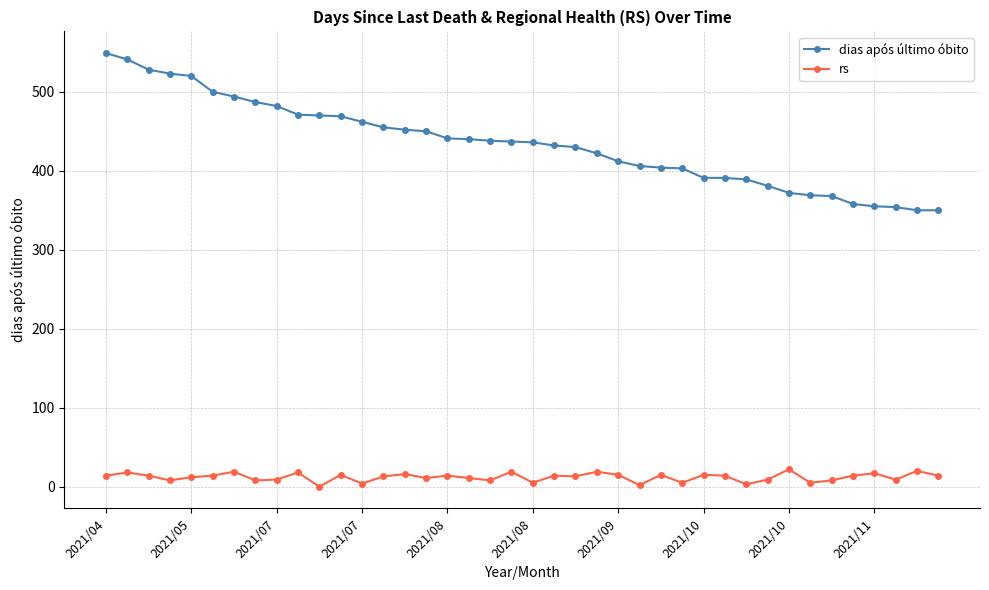

What is the average value of the rs series?

12